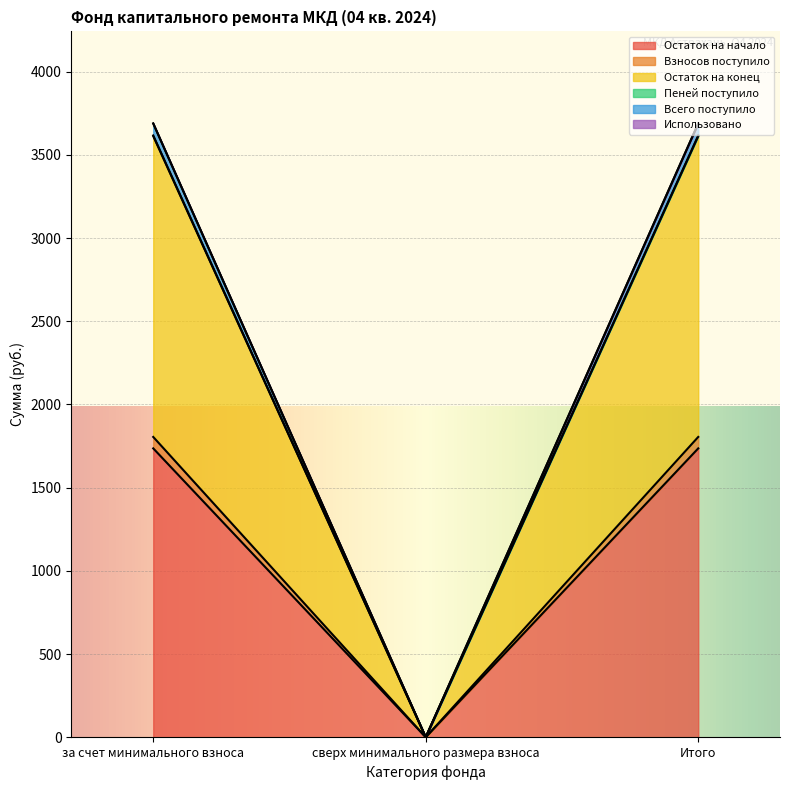

The value of Пеней поступило at сверх минимального размера взноса is 1141.9. True or false?

False